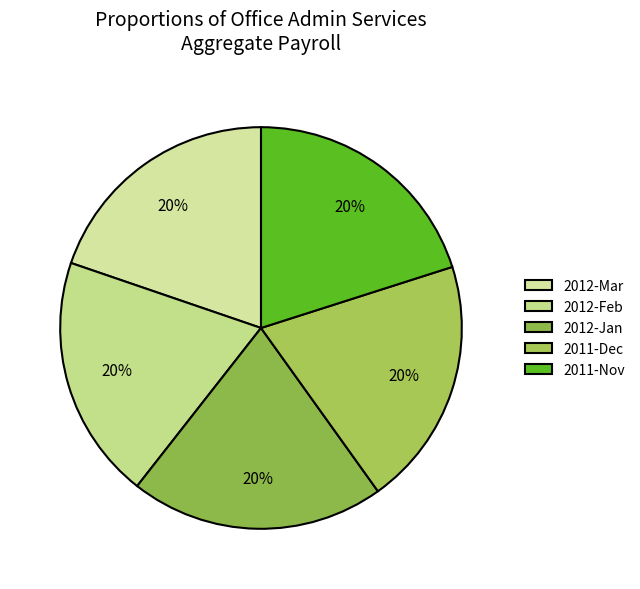

Is there a majority slice in this chart?

No